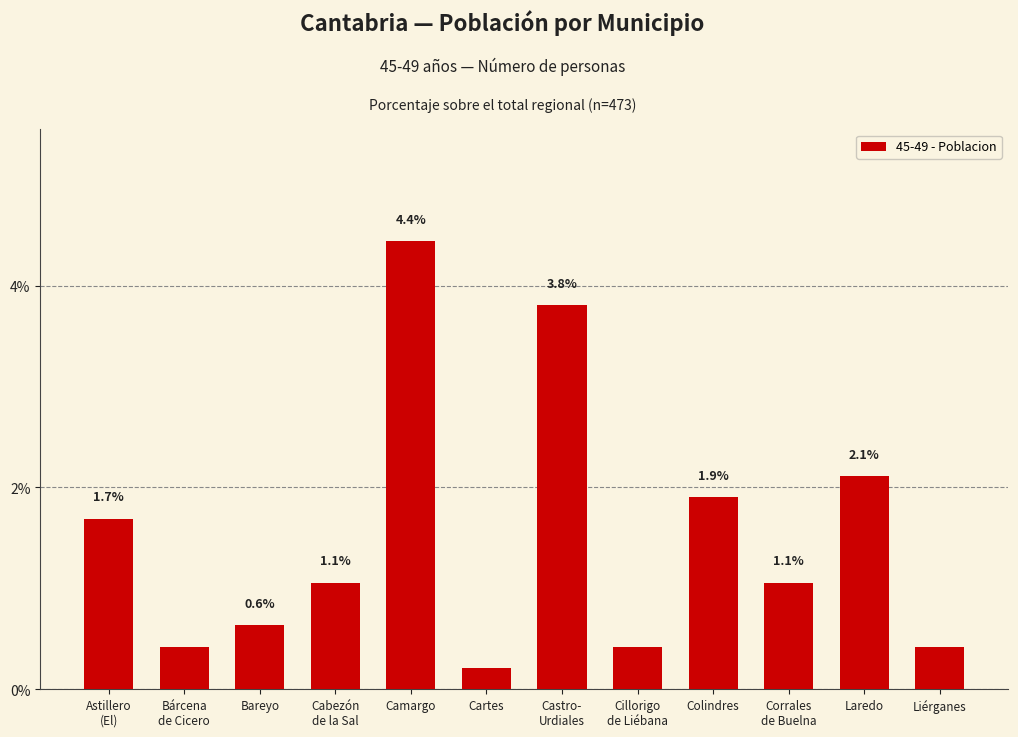

What is the approximate value at Camargo?

4.4